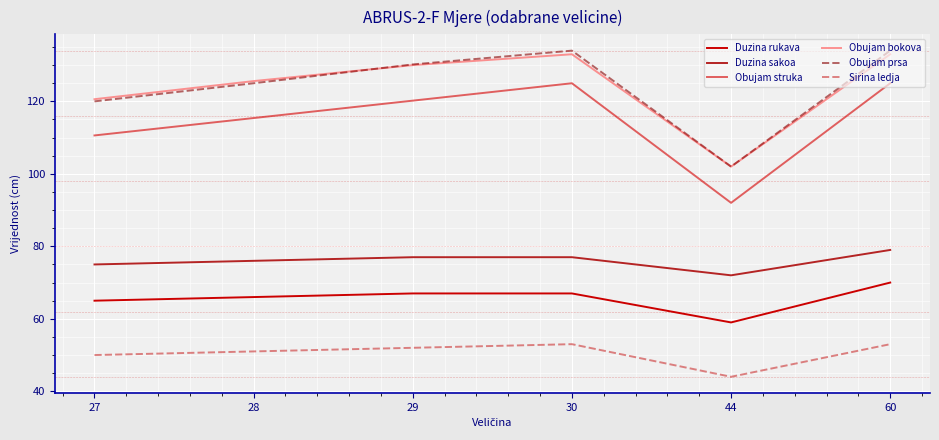

At which category is the sum across all series the highest?

60